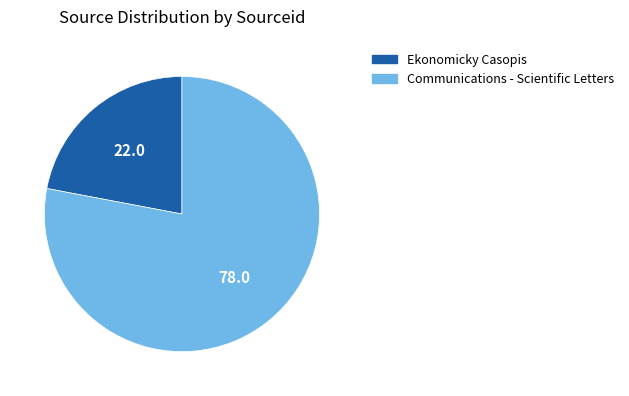

Which has a higher value, Communications - Scientific Letters or Ekonomicky Casopis?

Communications - Scientific Letters